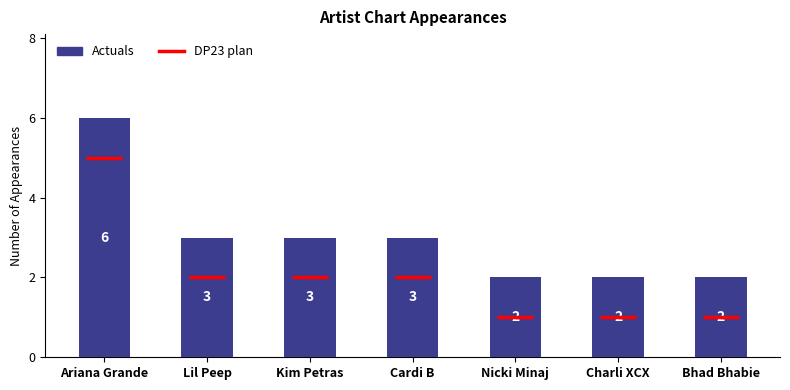

Reading right to left, what are all the values shown in this chart?

Bhad Bhabie=2	Charli XCX=2	Nicki Minaj=2	Cardi B=3	Kim Petras=3	Lil Peep=3	Ariana Grande=6